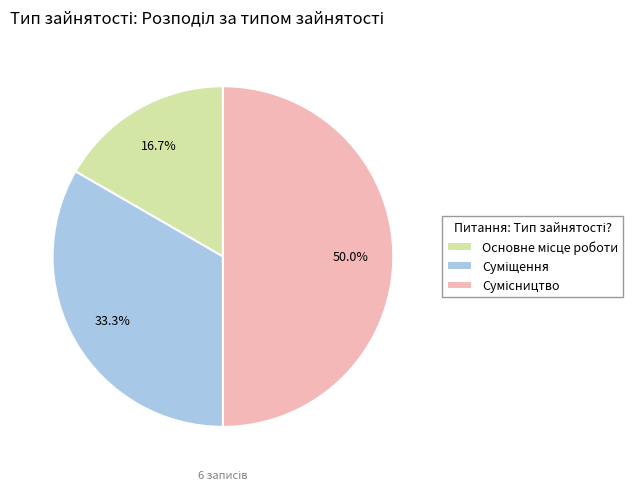

Is the sum of Суміщення and Сумісництво greater than half?

Yes